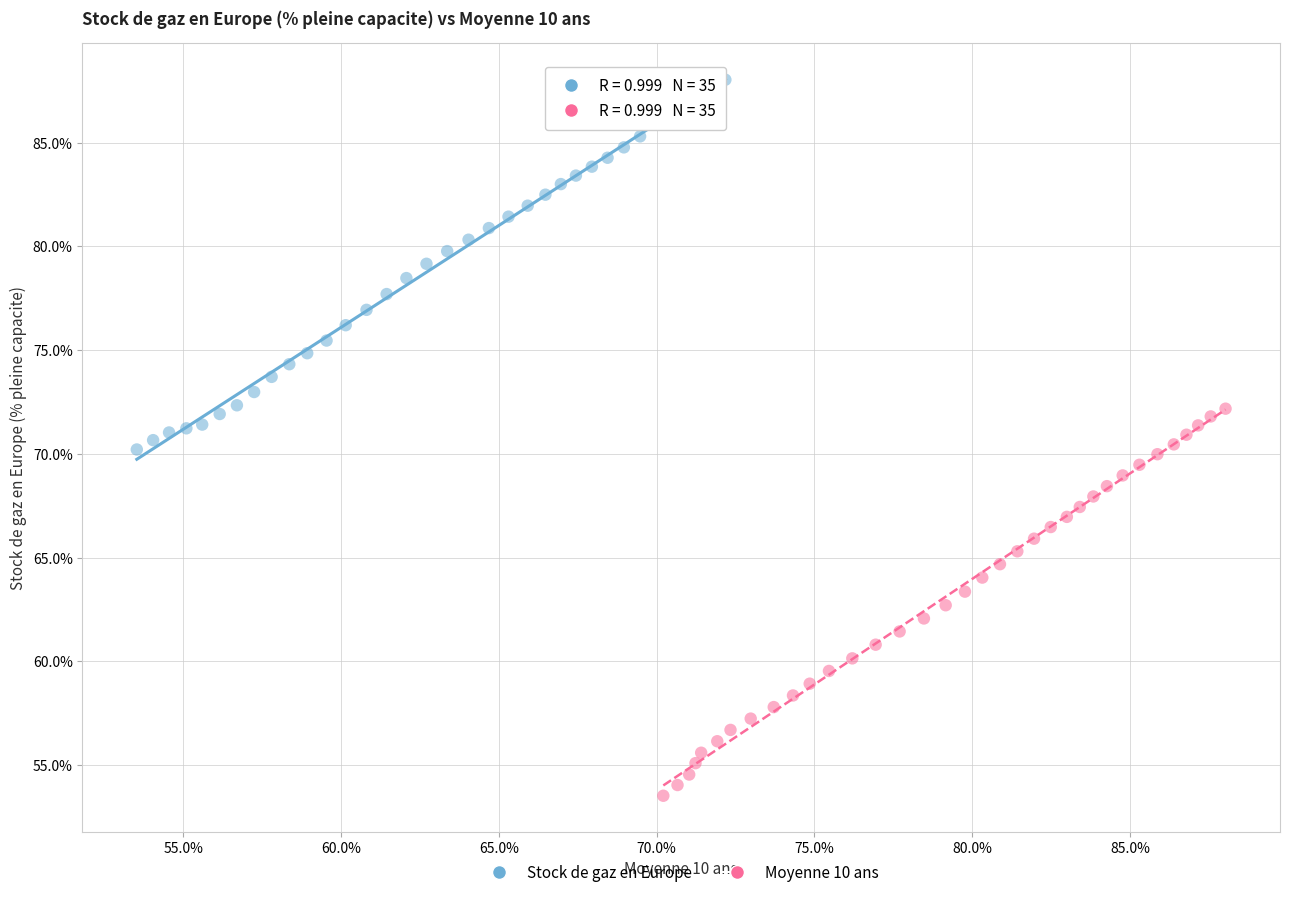

What are all the series names shown in the legend?

Stock de gaz en Europe, Moyenne 10 ans